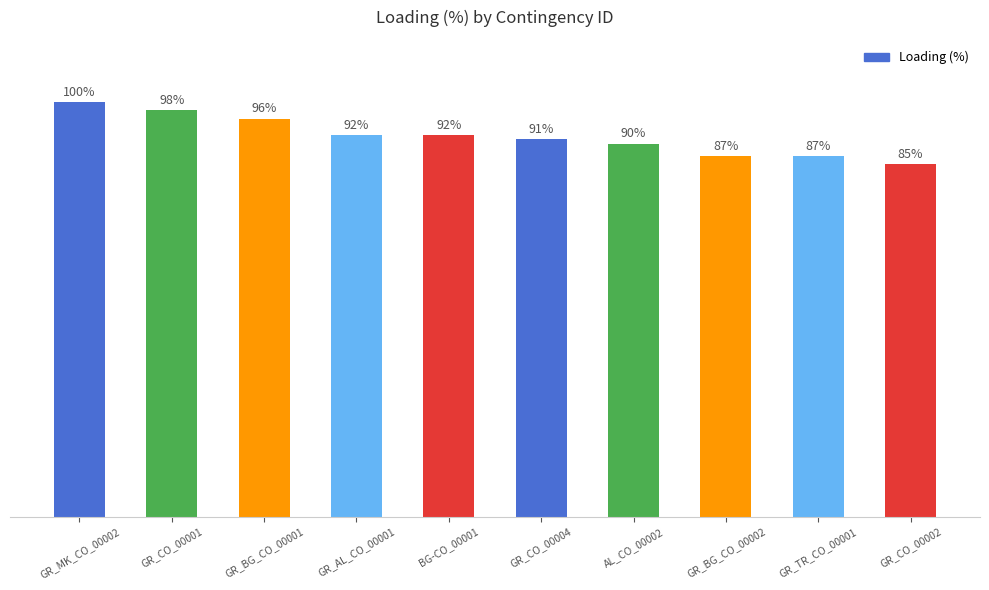

What is the label of the 1st bar from the left?

GR_MK_CO_00002